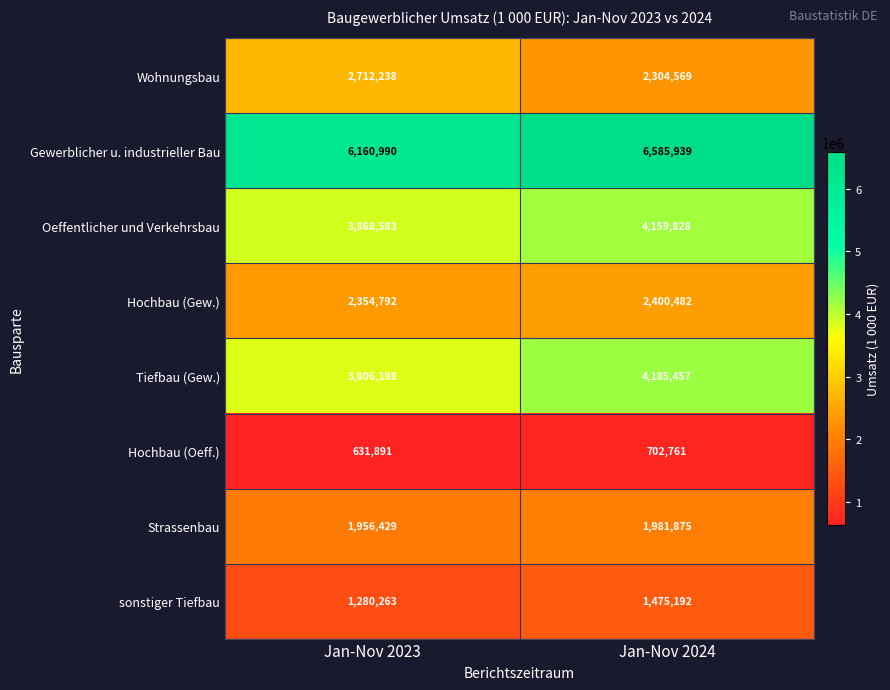

What is the average value of the Tiefbau (Gew.) series?

3995828